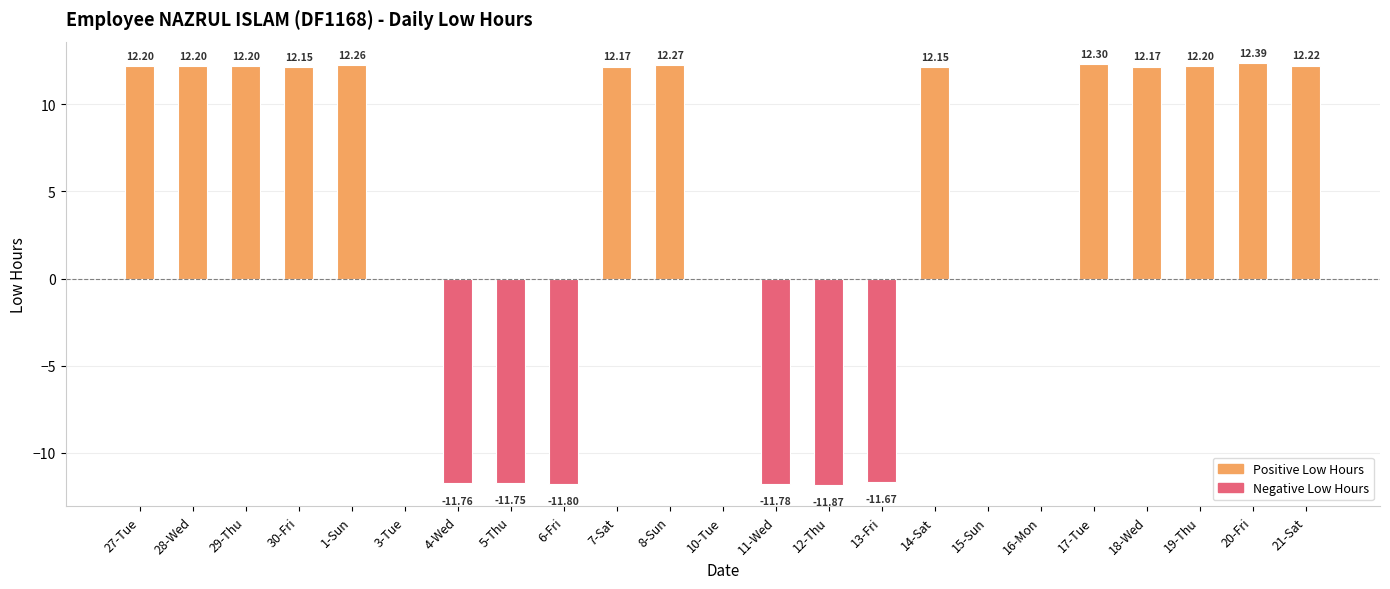

What is the sum of the values at 3-Tue and 4-Wed?

-11.8